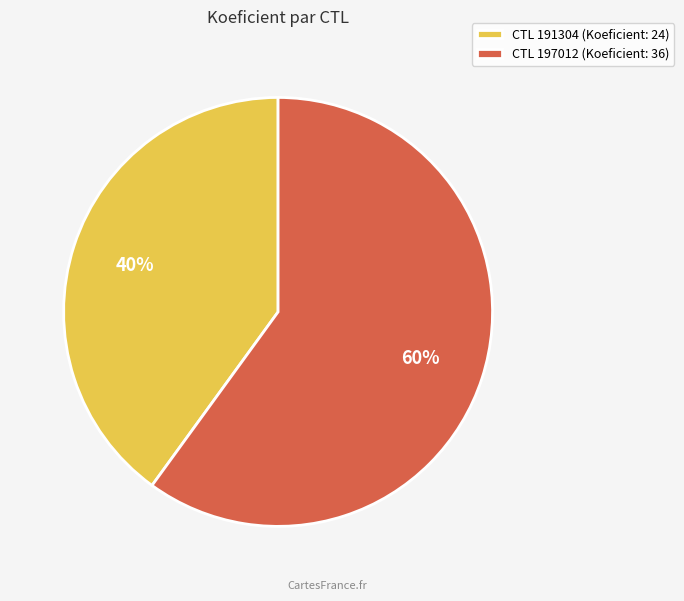

Is the sum of CTL 197012 (Koeficient: 36) and CTL 191304 (Koeficient: 24) greater than half?

Yes